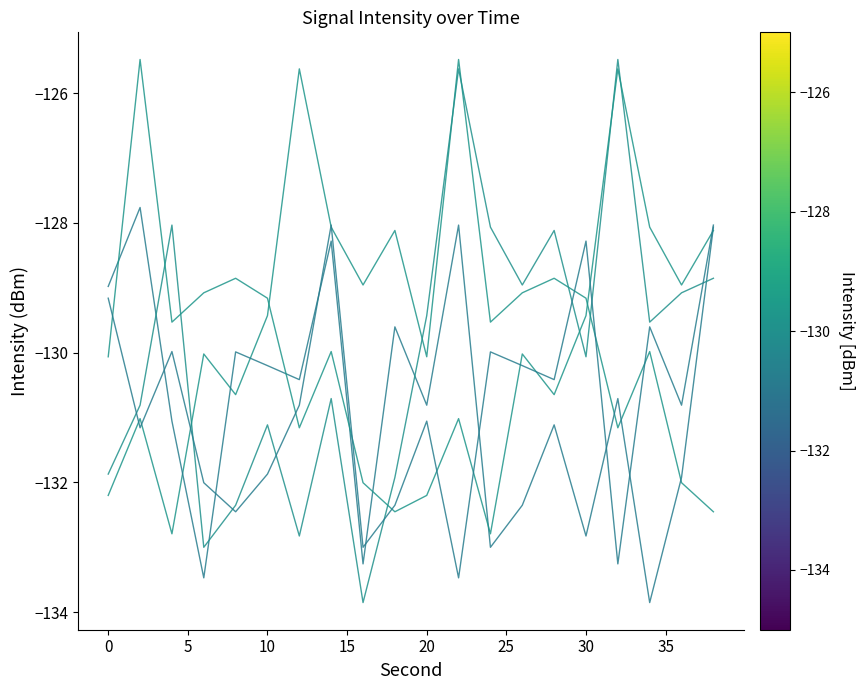

Does the chart have visible grid lines?

No